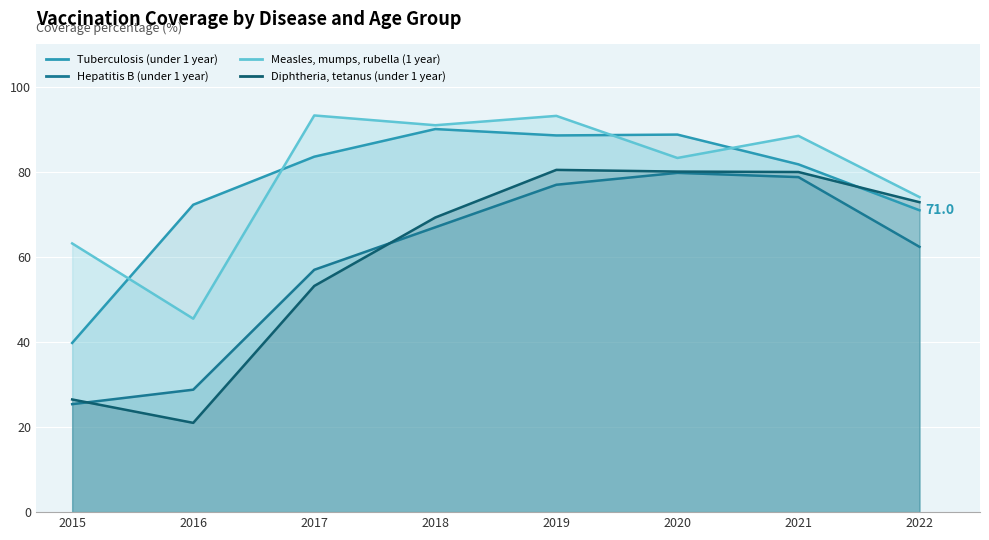

What is the maximum value shown in the chart?

93.3